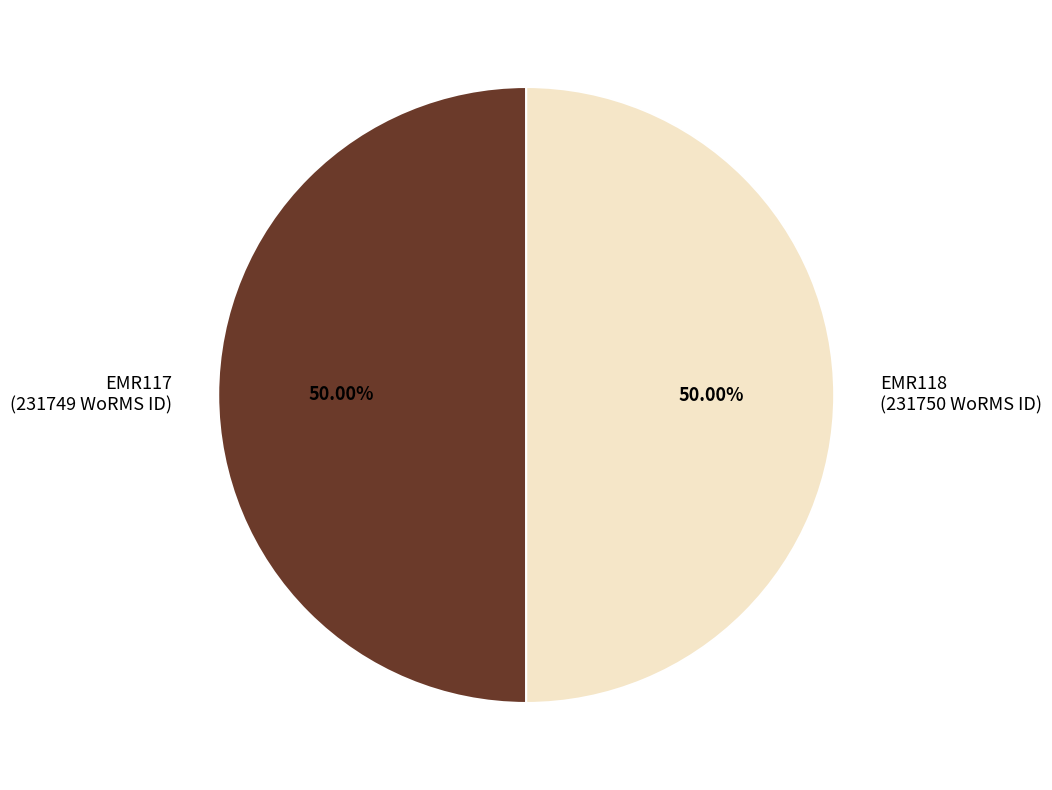

The EMR118 slice represents 50% of the pie. True or false?

True